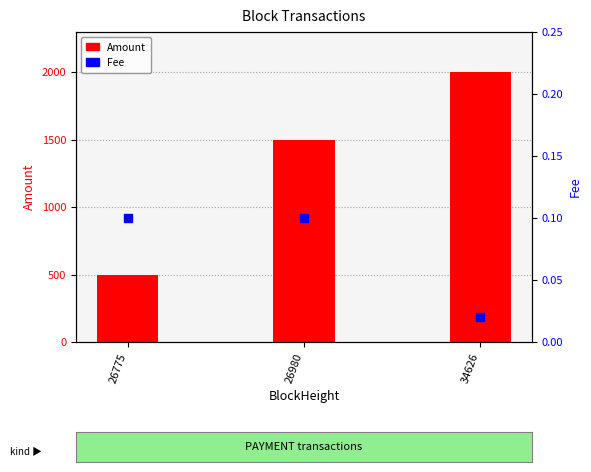

What are all the series names shown in the legend?

Amount, Fee